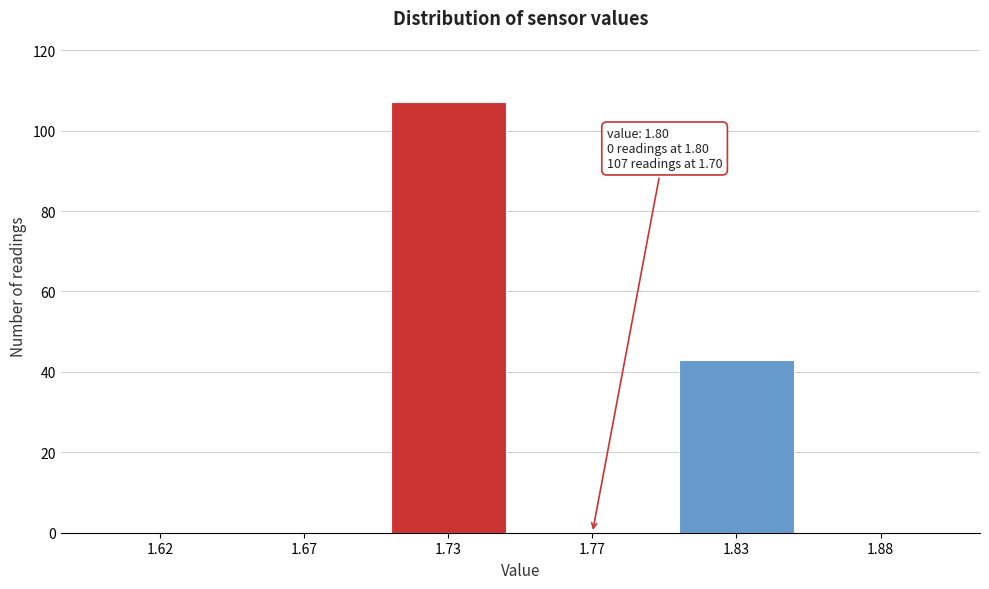

Reading right to left, extract all data points from this chart.

1.88=0	1.83=43	1.77=0	1.73=107	1.67=0	1.62=0